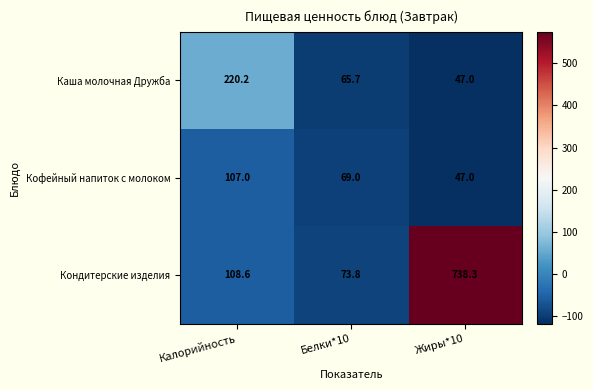

At Белки*10, list the series in order from smallest to largest.

Каша молочная Дружба, Кофейный напиток с молоком, Кондитерские изделия